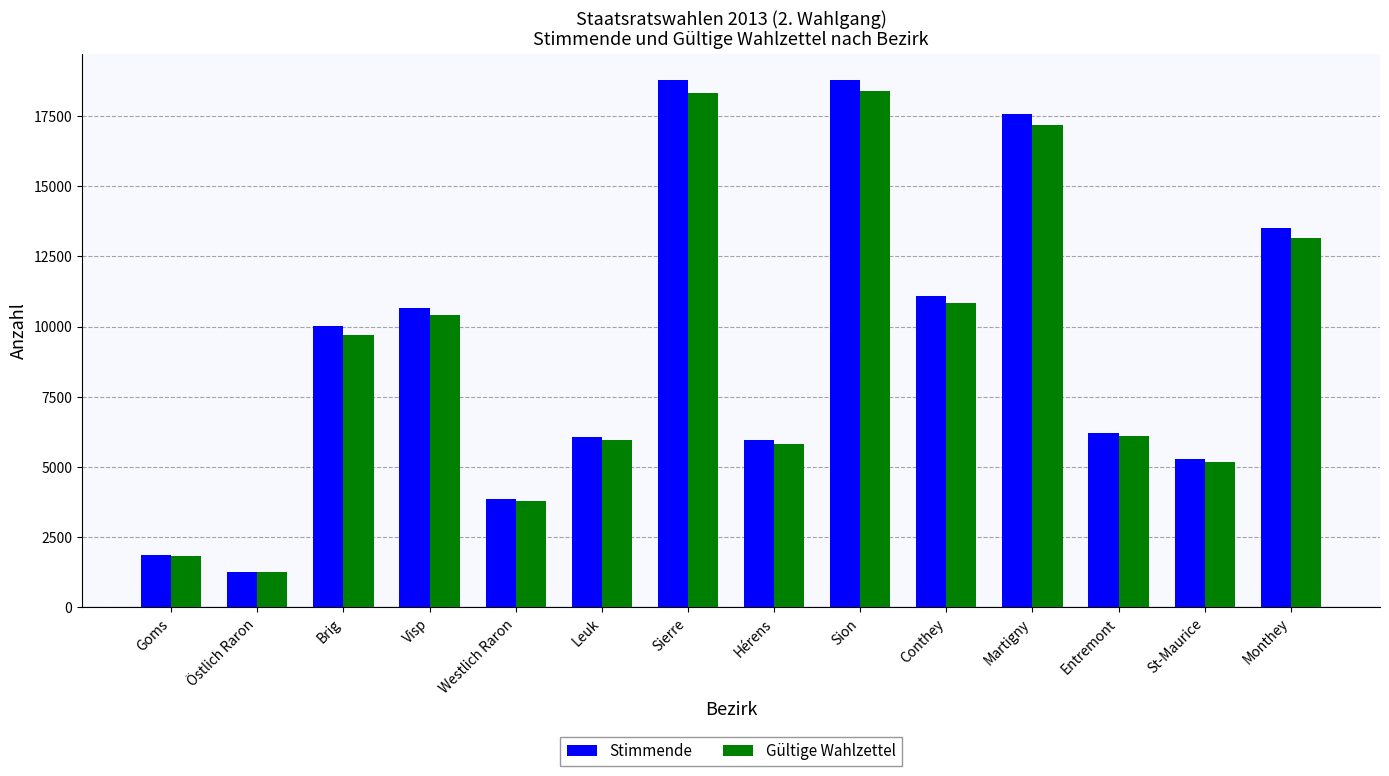

The value of Gültige Wahlzettel at Visp is 15158. True or false?

False